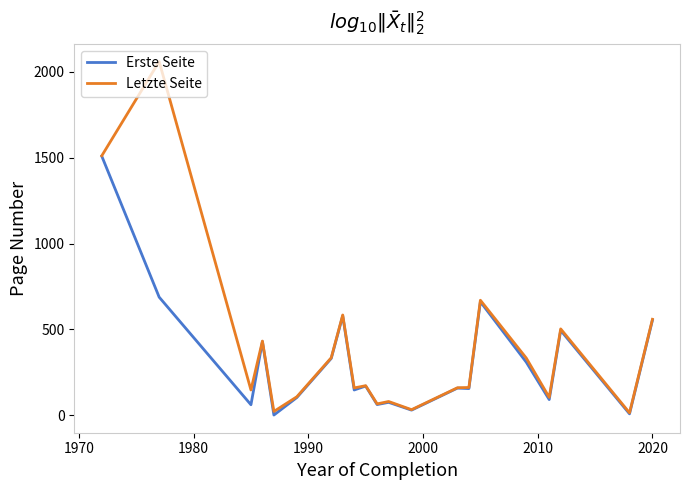

List the series in order of their peak value, lowest first.

Erste Seite, Letzte Seite